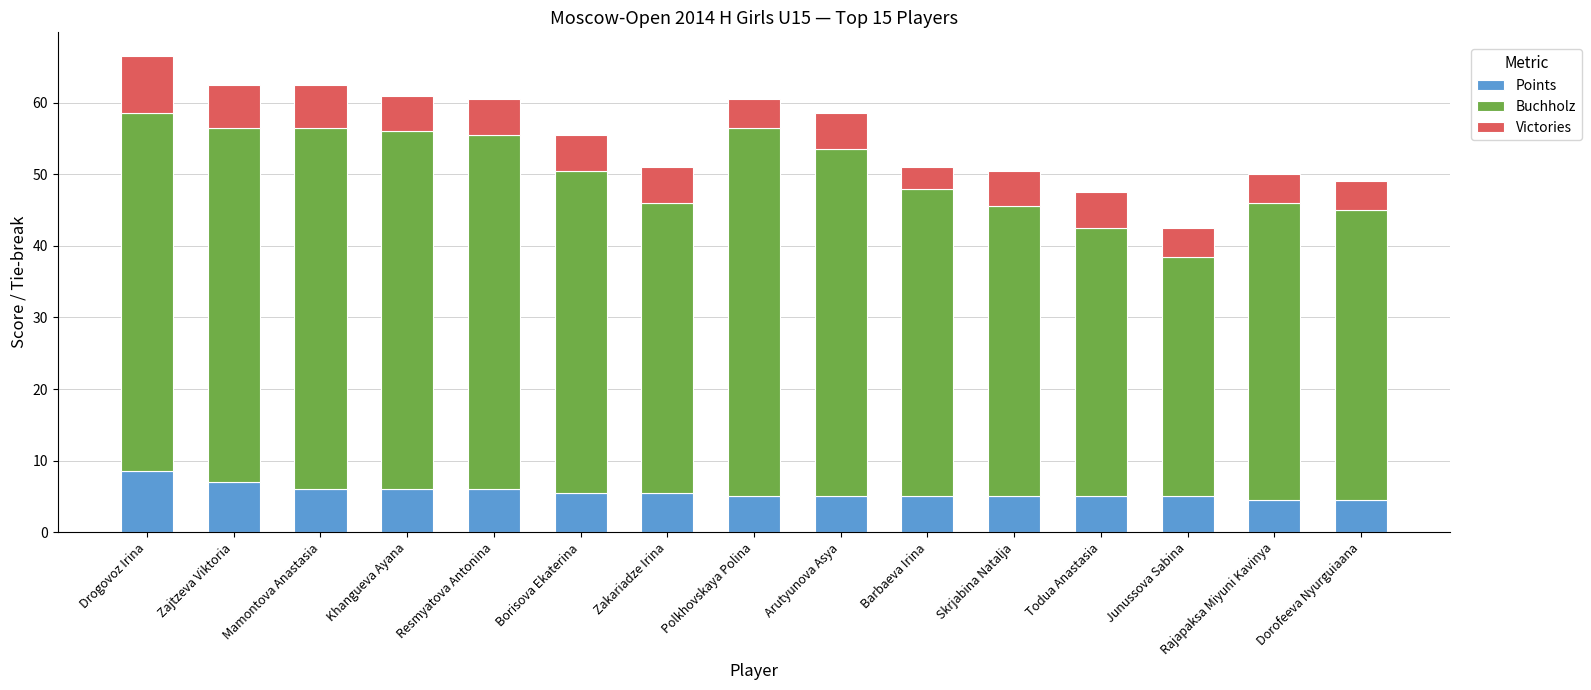

What is the total value across all series at Drogovoz Irina?

66.5